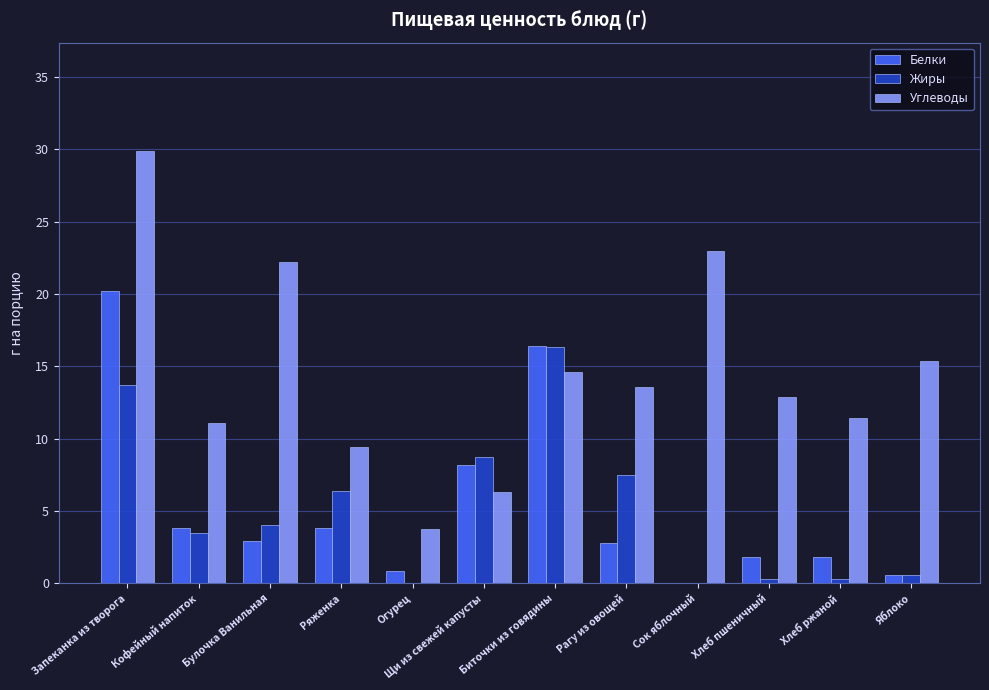

What is the sum of all Жиры values?

61.4